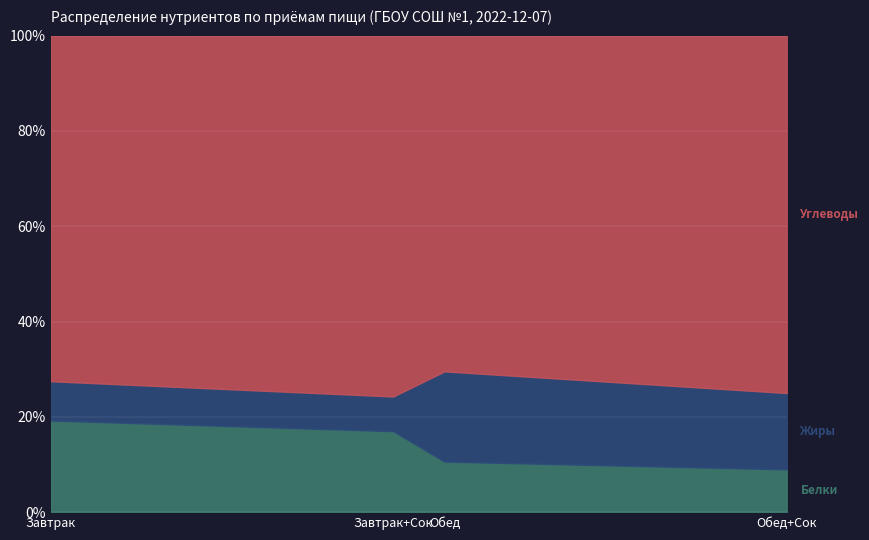

Rank the series at Завтрак+Сок from highest to lowest value.

Углеводы, Белки, Жиры